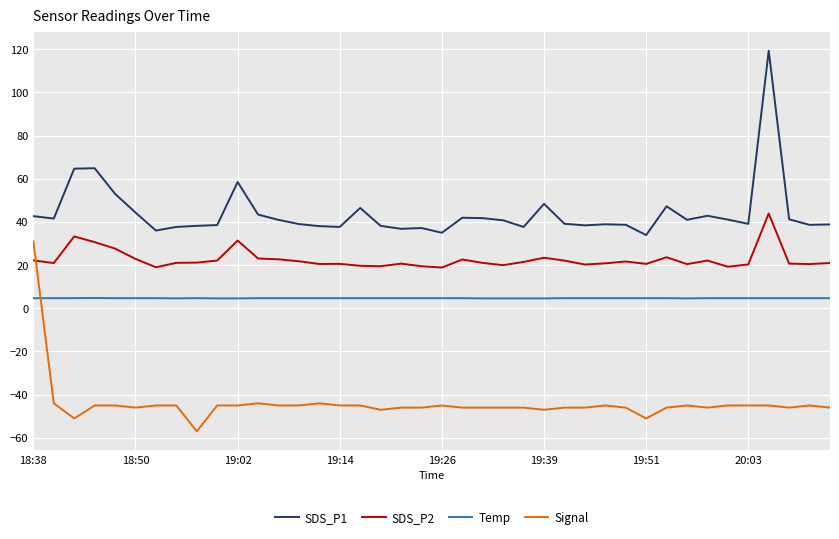

What are all the series names shown in the legend?

SDS_P1, SDS_P2, Temp, Signal